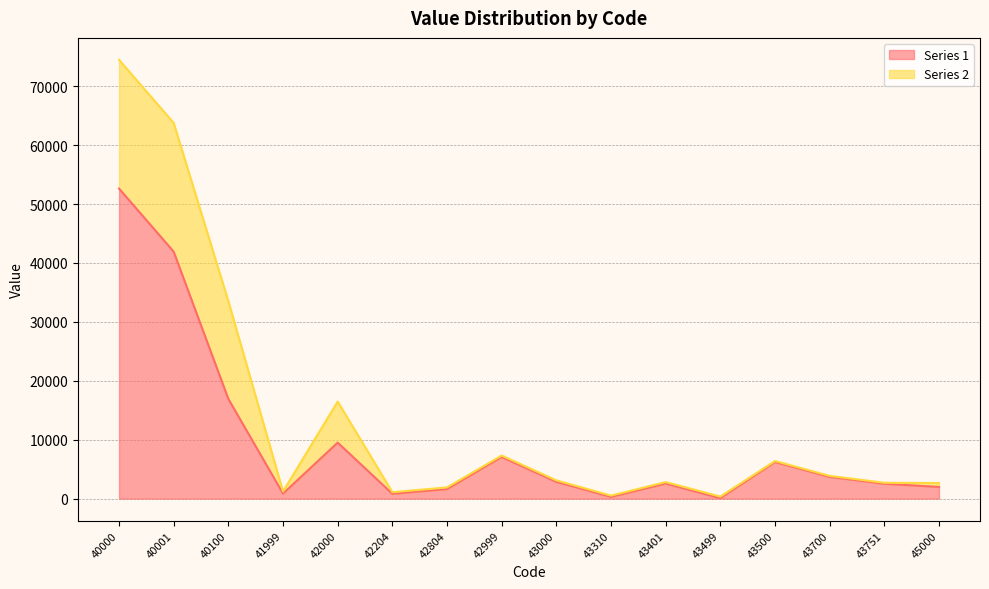

True or false: the data has more than 2 interior local peaks.

True